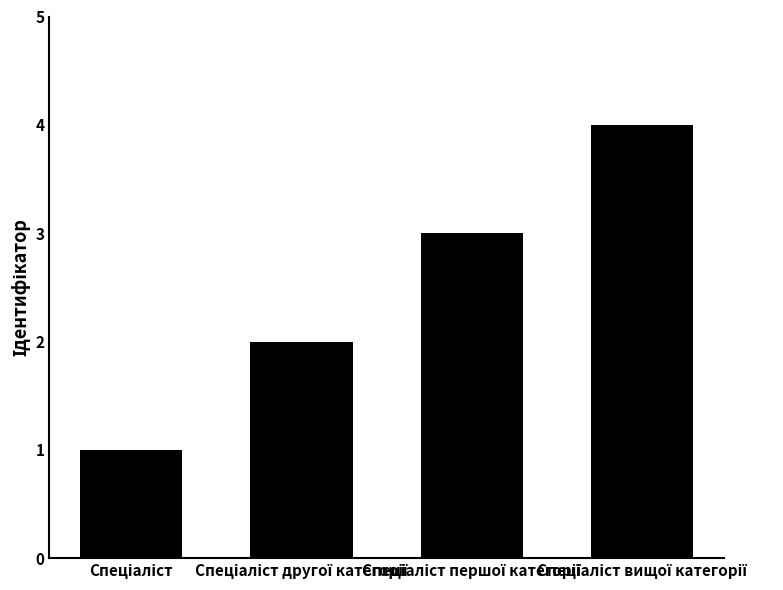

Reading left to right, transcribe all the data shown in this chart.

1	2	3	4